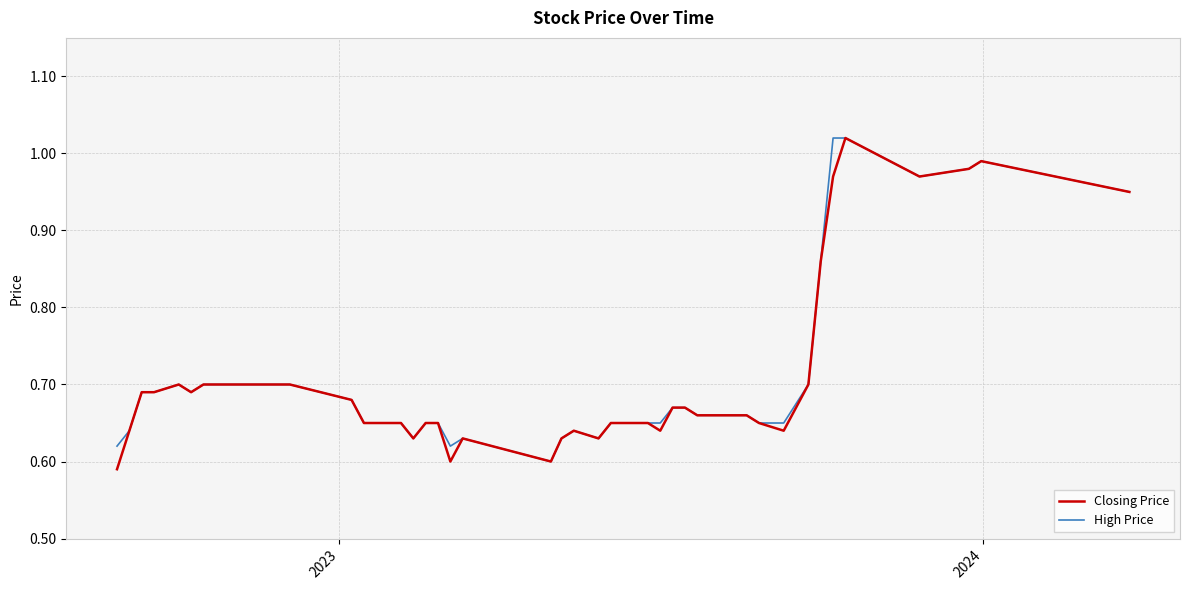

What are all the series names shown in the legend?

Closing Price, High Price